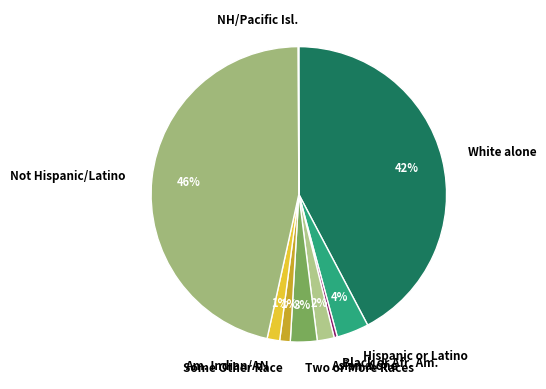

Is the sum of Am. Indian/AN and Asian alone greater than half?

No